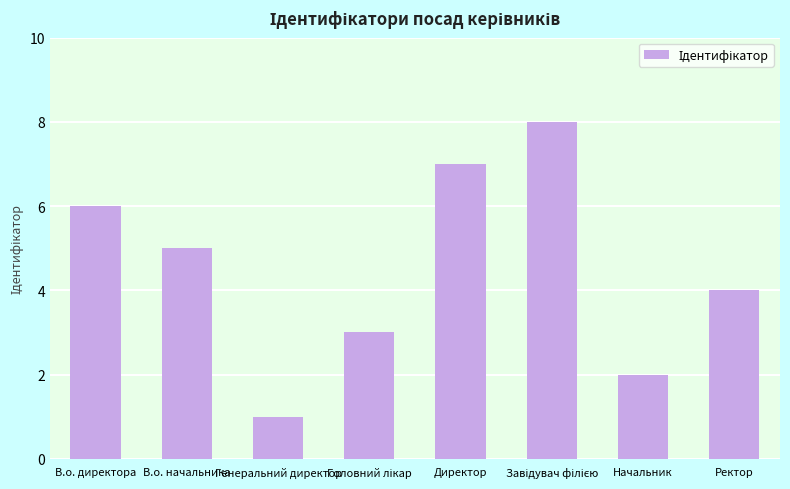

Count the values in the range 3 to 7.

5